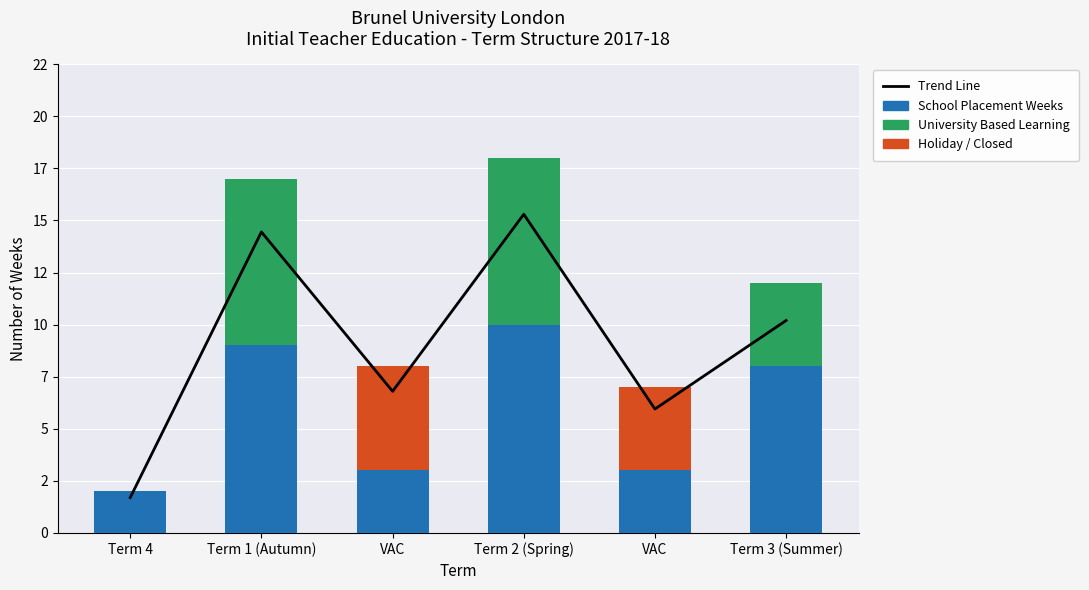

Where is Trend Line nearest to the value 8?

VAC